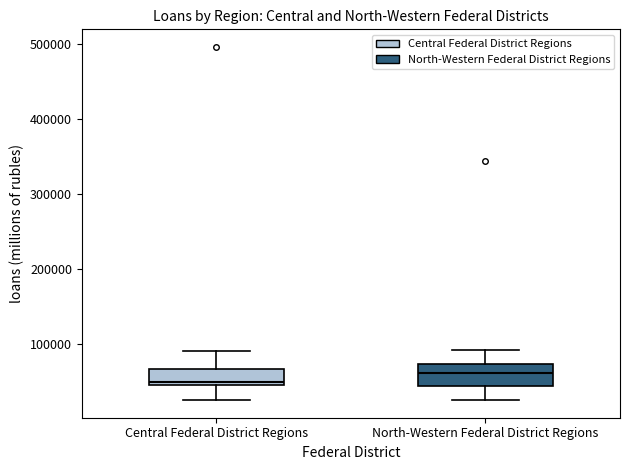

Where is the upper edge of the box for North-Western Federal District Regions on the y-axis? The values are not printed on the chart, so give them approximately, as read against the axis.

70000